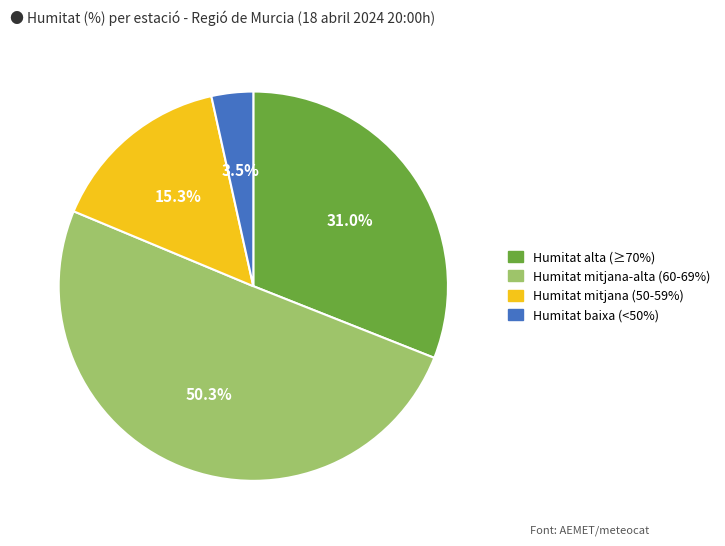

Does any single category account for the majority?

Yes